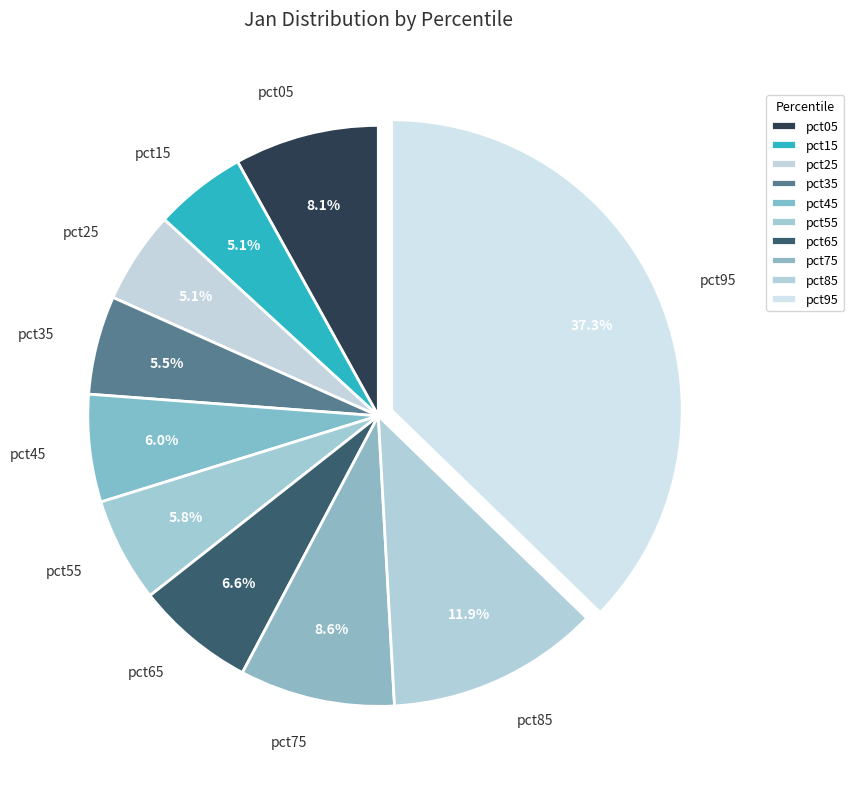

Is pct95 the majority of the pie?

No